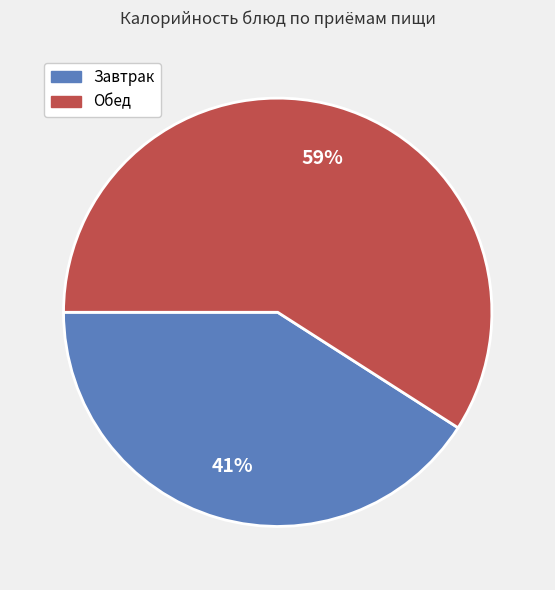

Is there any slice that represents more than half of the pie?

Yes